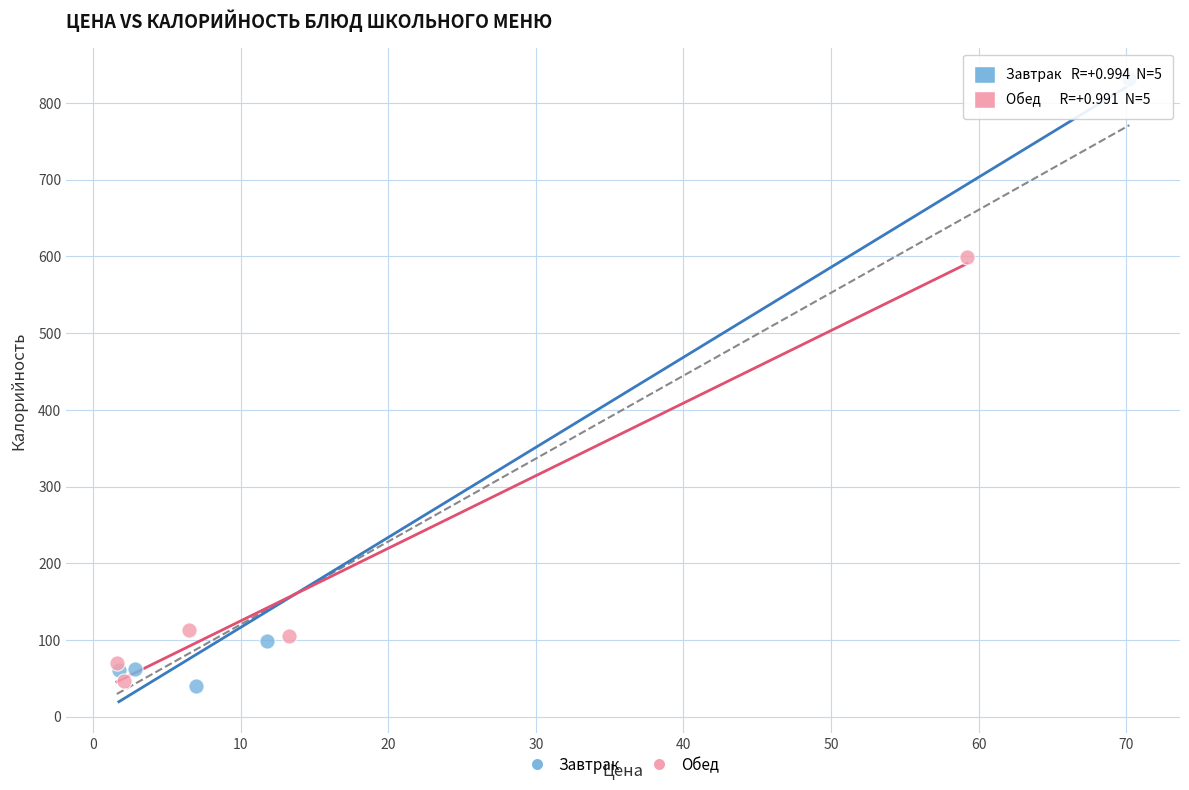

Which series contains the highest Y value?

Завтрак